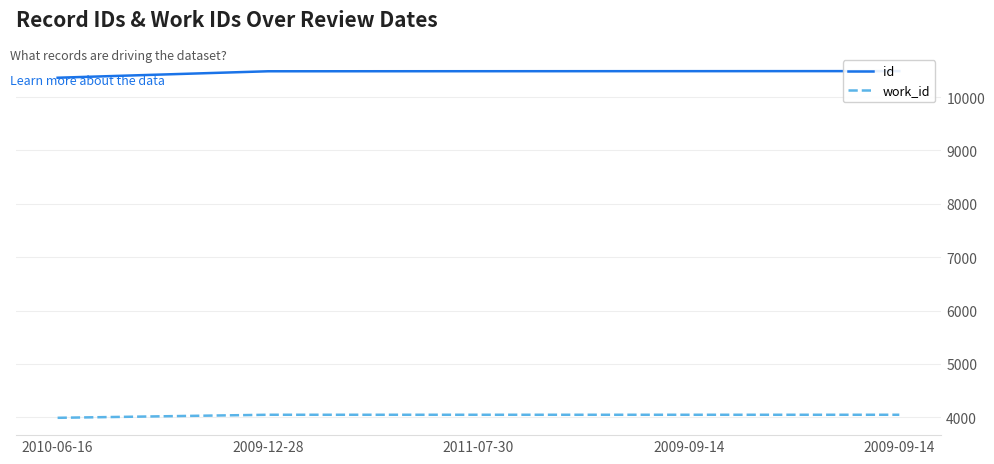

At which category does the chart reach its peak across all series?

2009-09-14